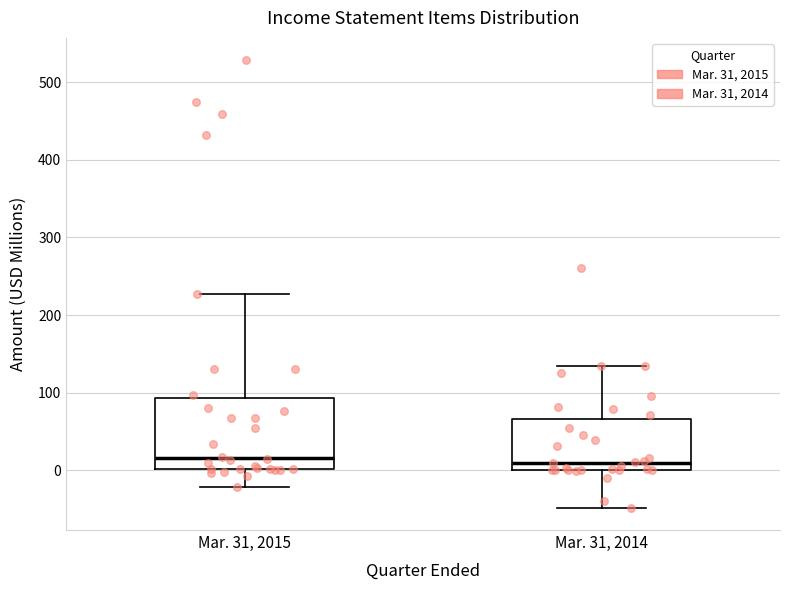

Reading left to right, read every box against the y-axis: the position of its median line, the range the box covers, and the ends of its whiskers. The values are not printed on the chart, so give them approximately, as read against the axis.

Mar. 31, 2015: median 20, box 0 to 90, whiskers -20 to 230
Mar. 31, 2014: median 10, box 0 to 70, whiskers -50 to 140